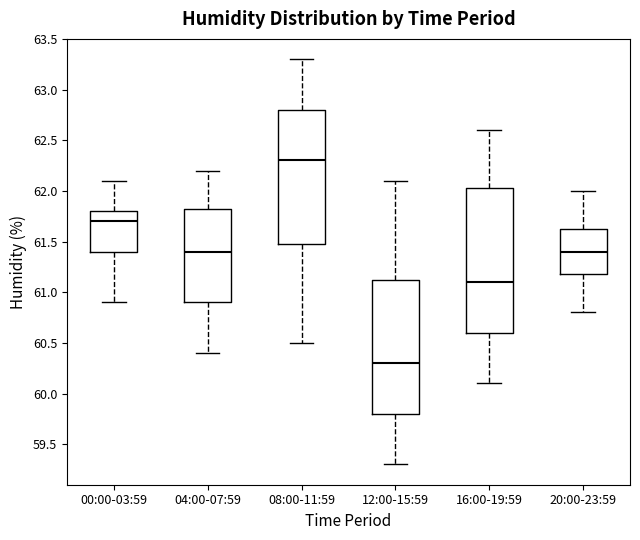

Which box is the tallest, from its lower edge to its upper edge?

16:00-19:59